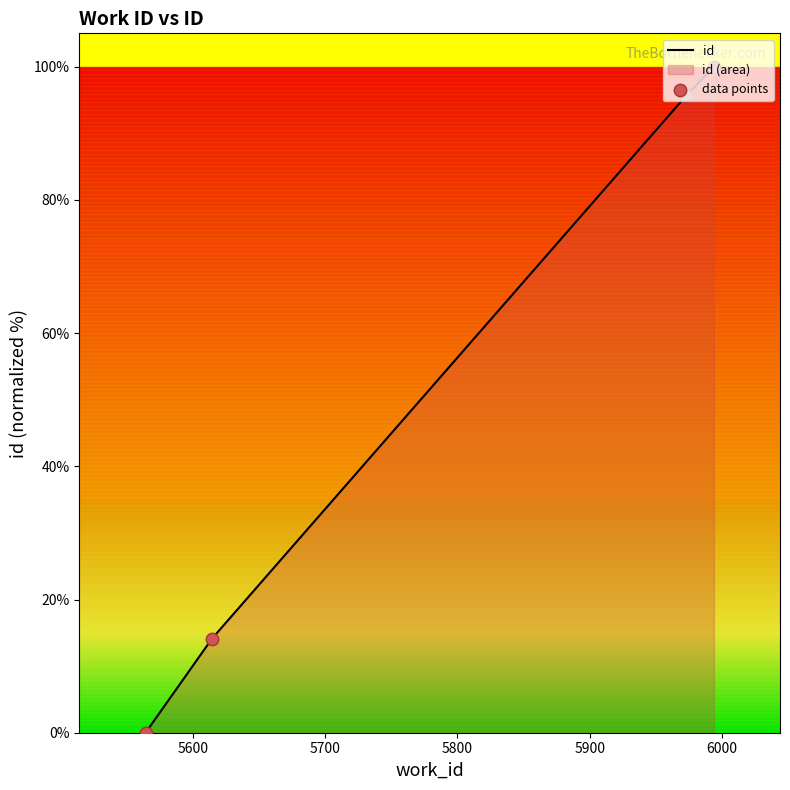

Which has a higher value, 5994 or 5564?

5994